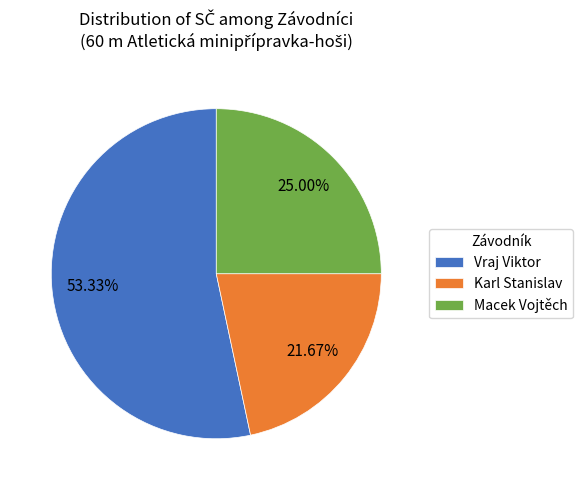

How many segments does this pie chart have?

3